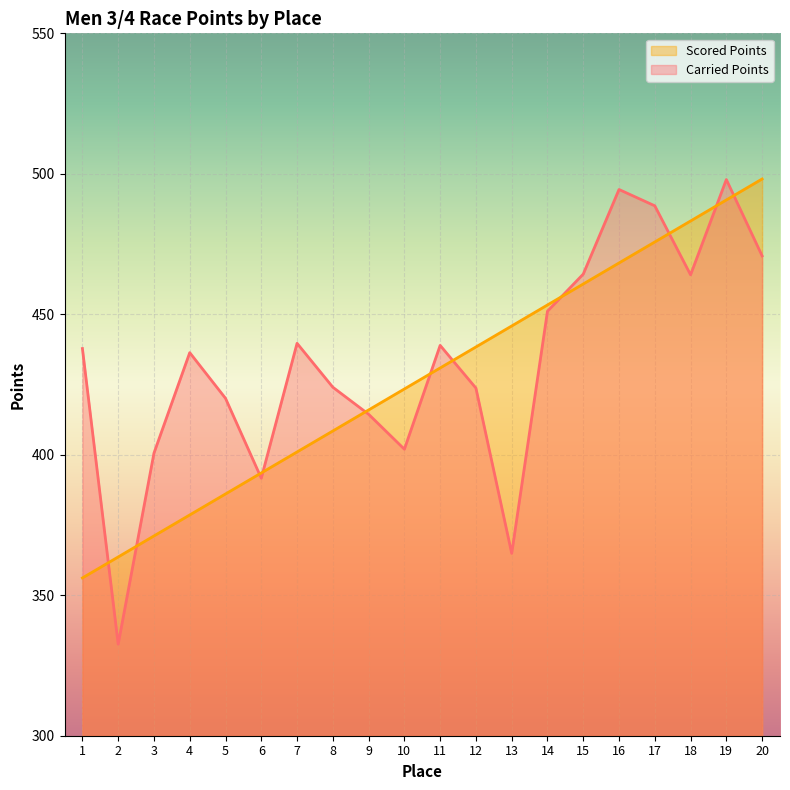

What is the value of the Scored Points point at the 10th from the left?

423.4